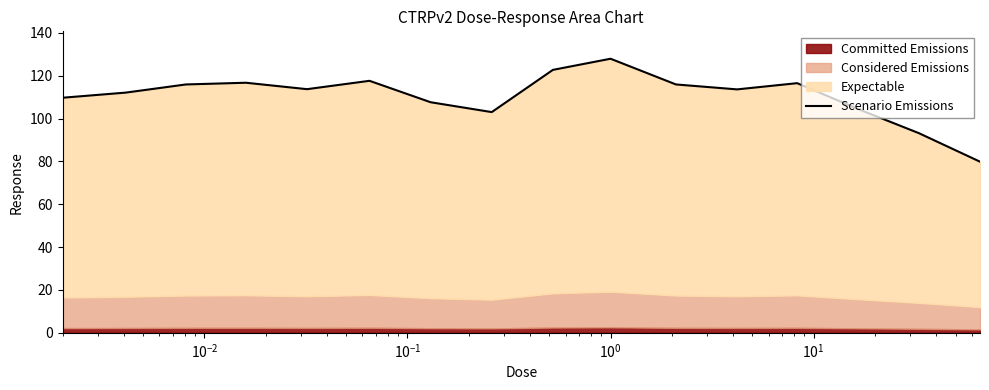

What is the difference between the maximum and minimum values?

48.0